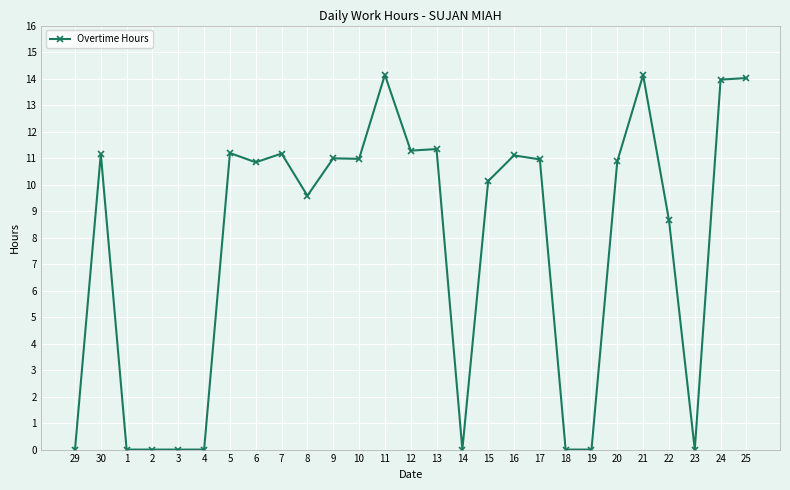

What is the greatest value displayed?

14.1